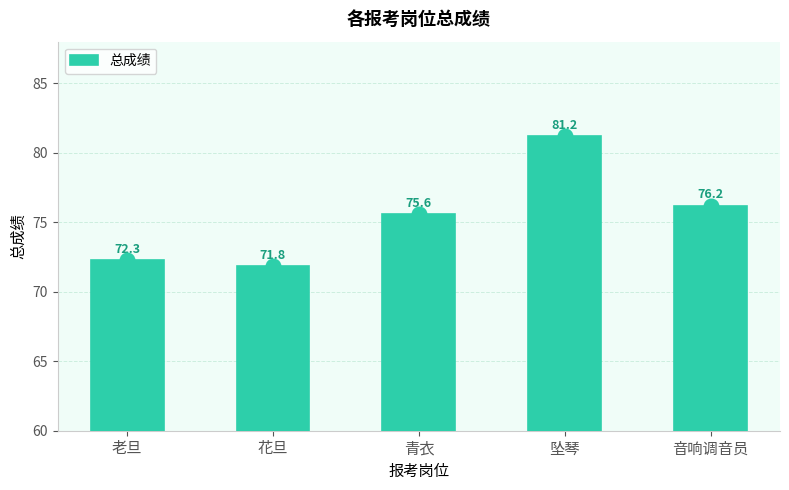

What is the greatest value displayed?

81.2